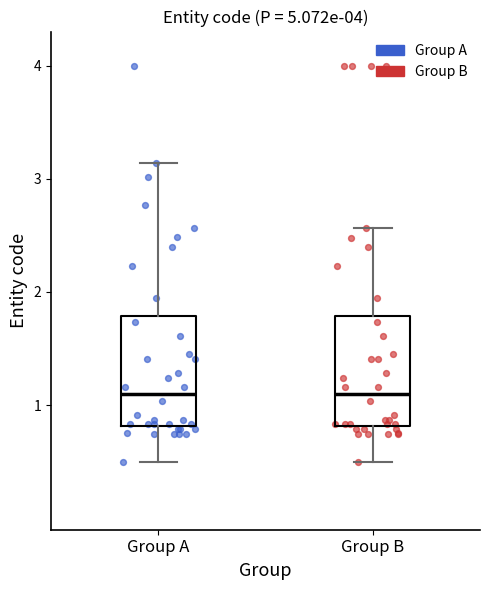

Reading left to right, transcribe this box plot: for each box, give where its median line is, the range the box spans, and where its two whiskers end, as read against the y-axis. The values are not printed on the chart, so give them approximately, as read against the axis.

Group A: median 1.1, box 0.8 to 1.8, whiskers 0.5 to 3.1
Group B: median 1.1, box 0.8 to 1.8, whiskers 0.5 to 2.6